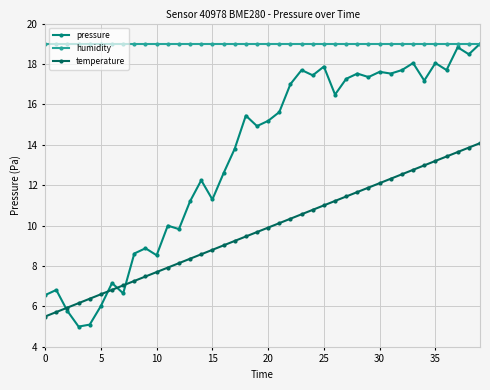

How many intersections are there between temperature and pressure?

4